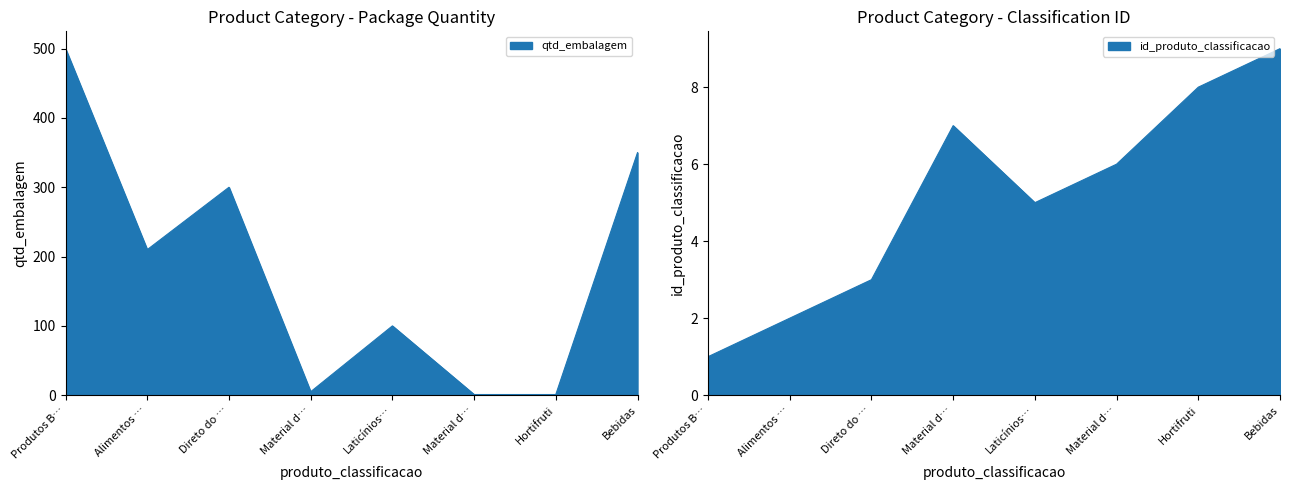

What is the label of the 7th point from the left?

Hortifruti